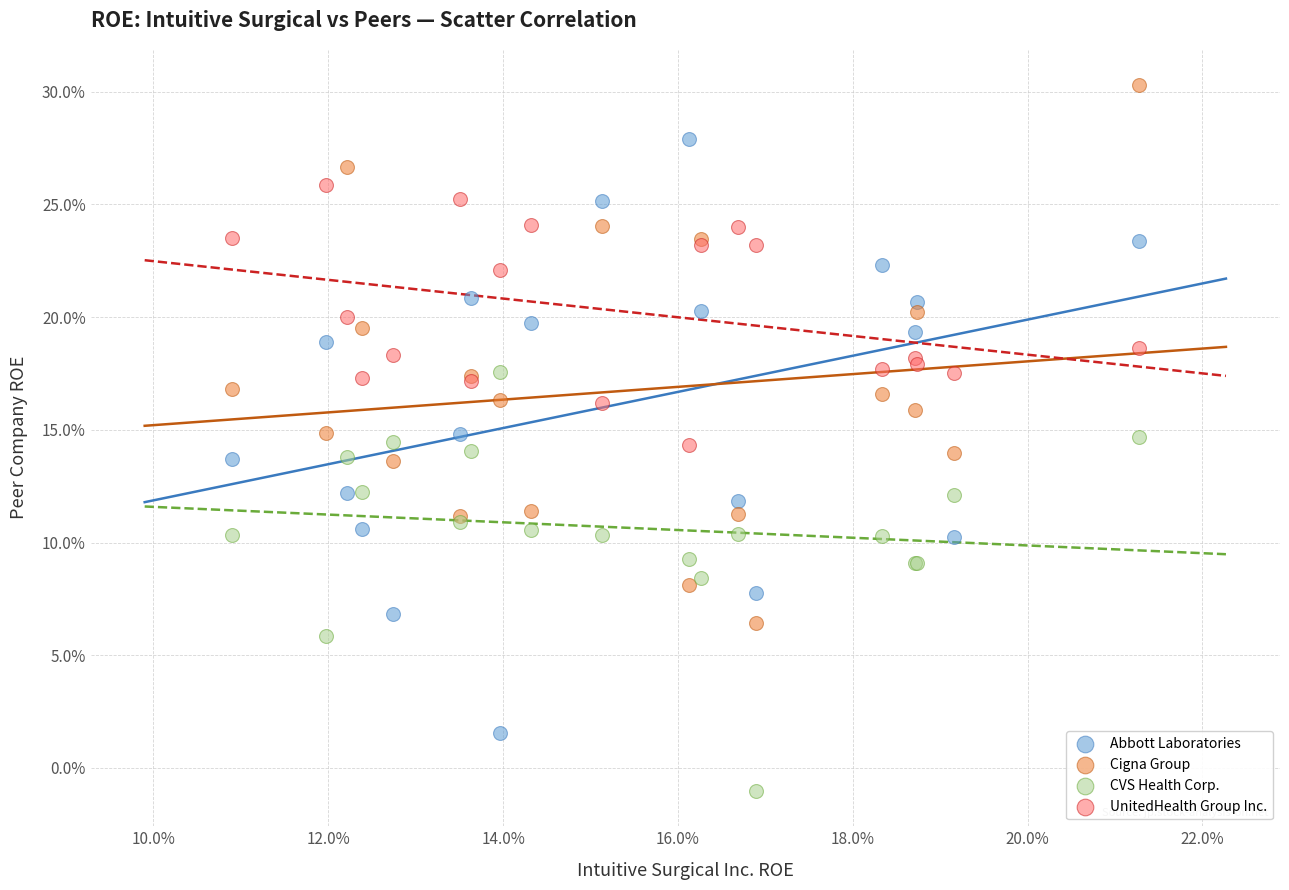

Which series contains the lowest Y value?

CVS Health Corp.